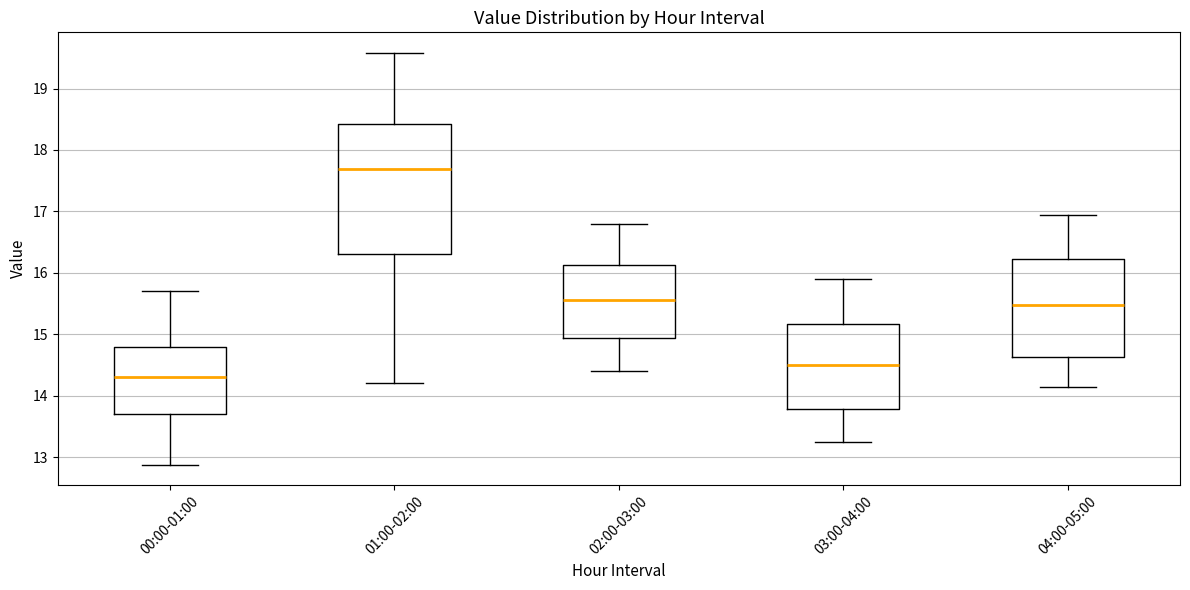

Reading left to right, transcribe this box plot: for each box, give where its median line is, the range the box spans, and where its two whiskers end, as read against the y-axis. The values are not printed on the chart, so give them approximately, as read against the axis.

00:00-01:00: median 14.3, box 13.7 to 14.8, whiskers 12.9 to 15.7
01:00-02:00: median 17.7, box 16.3 to 18.4, whiskers 14.2 to 19.6
02:00-03:00: median 15.6, box 14.9 to 16.1, whiskers 14.4 to 16.8
03:00-04:00: median 14.5, box 13.8 to 15.2, whiskers 13.3 to 15.9
04:00-05:00: median 15.5, box 14.6 to 16.2, whiskers 14.2 to 17.0